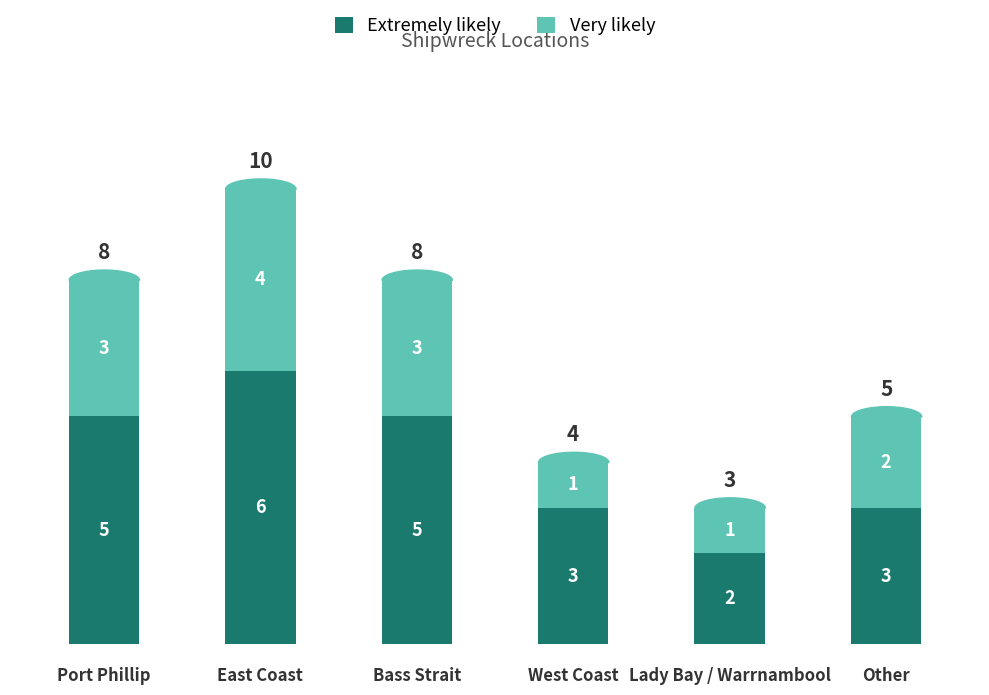

What is the label of the 4th point from the left?

West Coast